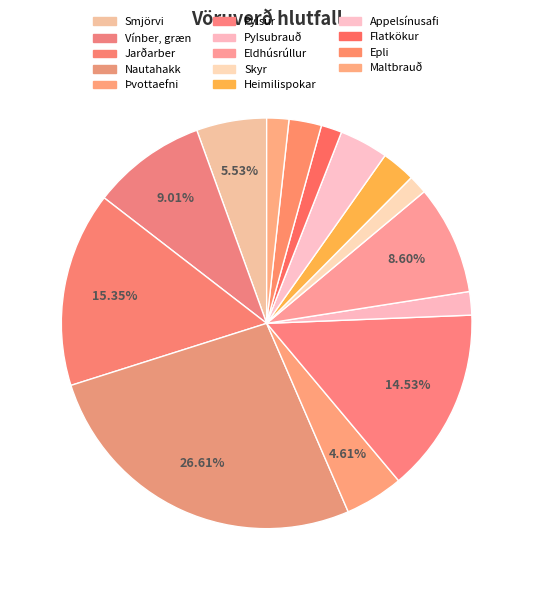

To the nearest percent, what portion does Skyr represent?

1%